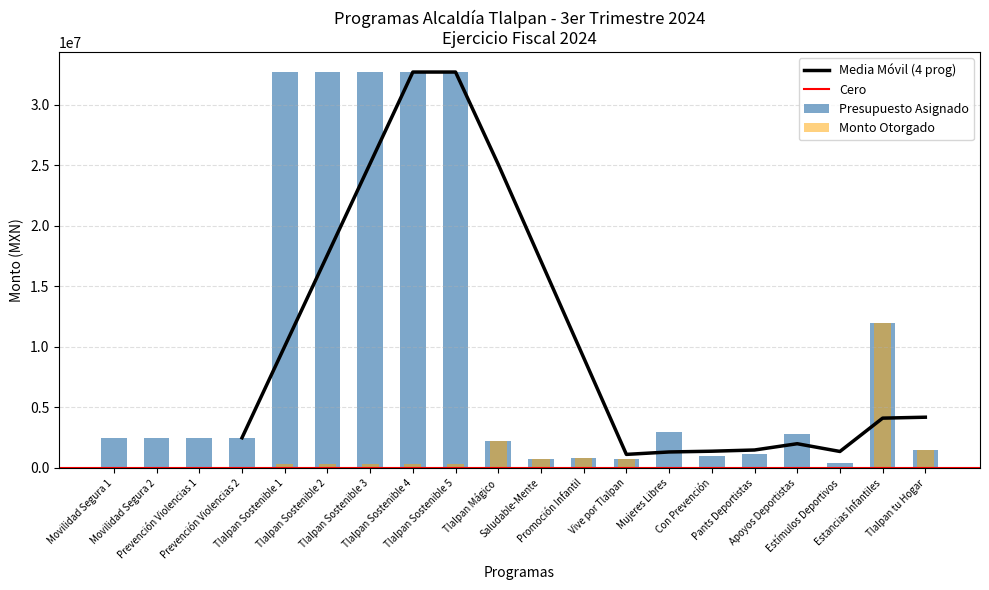

What is the highest value of the presupuesto series?

32700000